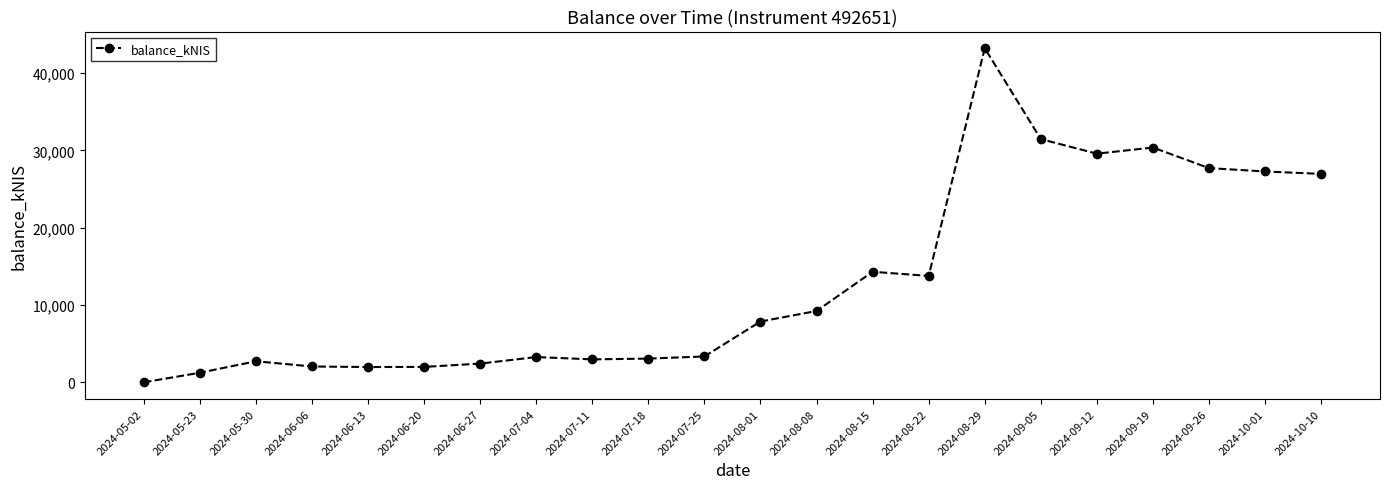

True or false: the data has more than 2 interior local peaks.

True